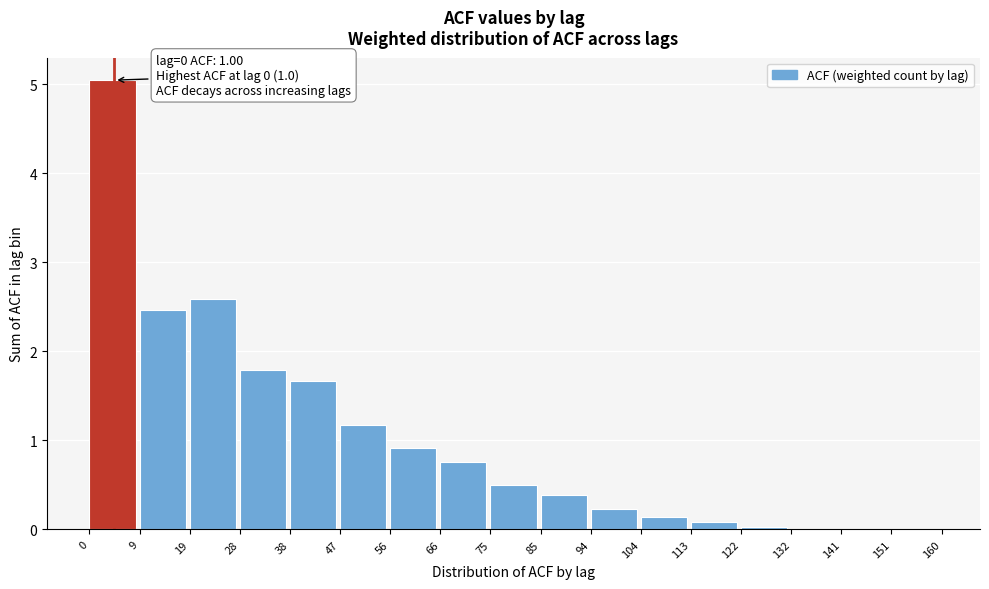

Which range on the x-axis has the tallest bar?

0 to 9